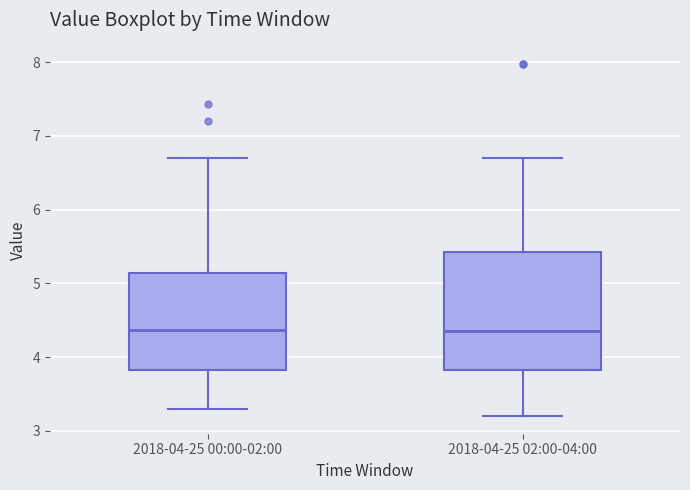

Reading left to right, read every box against the y-axis: the position of its median line, the range the box covers, and the ends of its whiskers. The values are not printed on the chart, so give them approximately, as read against the axis.

2018-04-25 00:00-02:00: median 4.4, box 3.8 to 5.1, whiskers 3.3 to 6.7
2018-04-25 02:00-04:00: median 4.4, box 3.8 to 5.4, whiskers 3.2 to 6.7